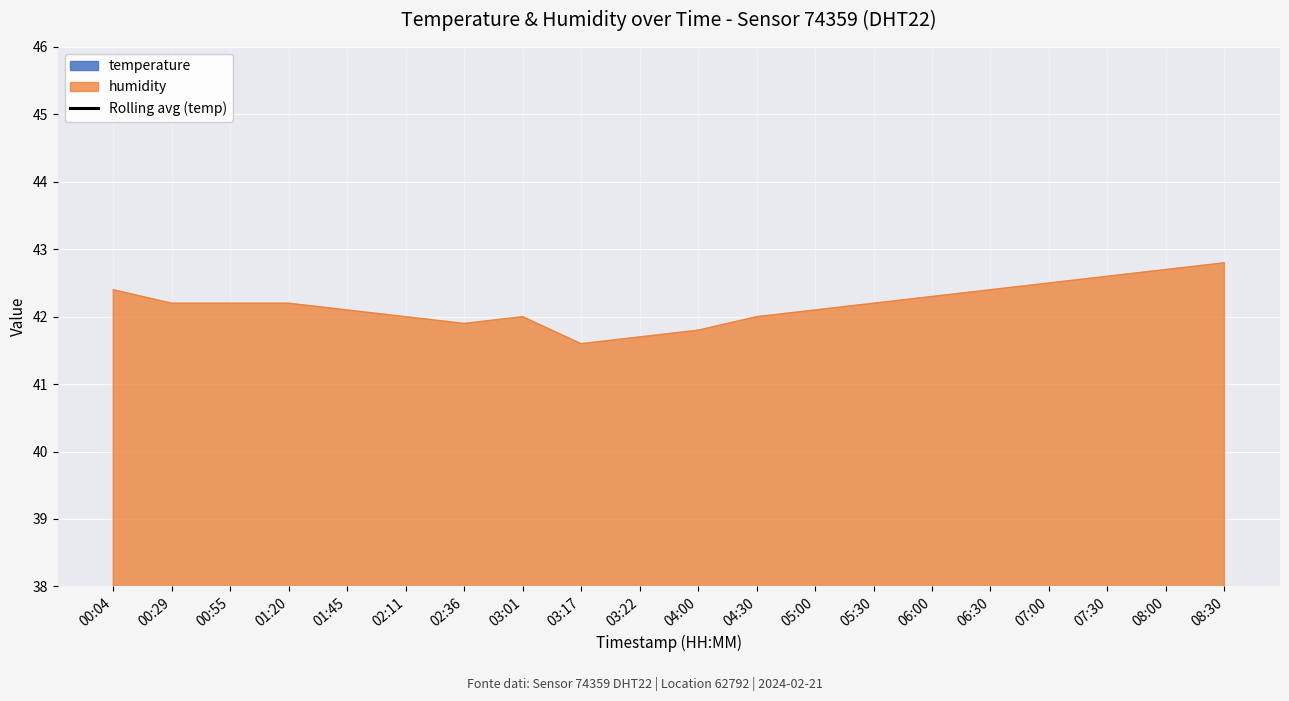

Count the number of values greater than 22.

16